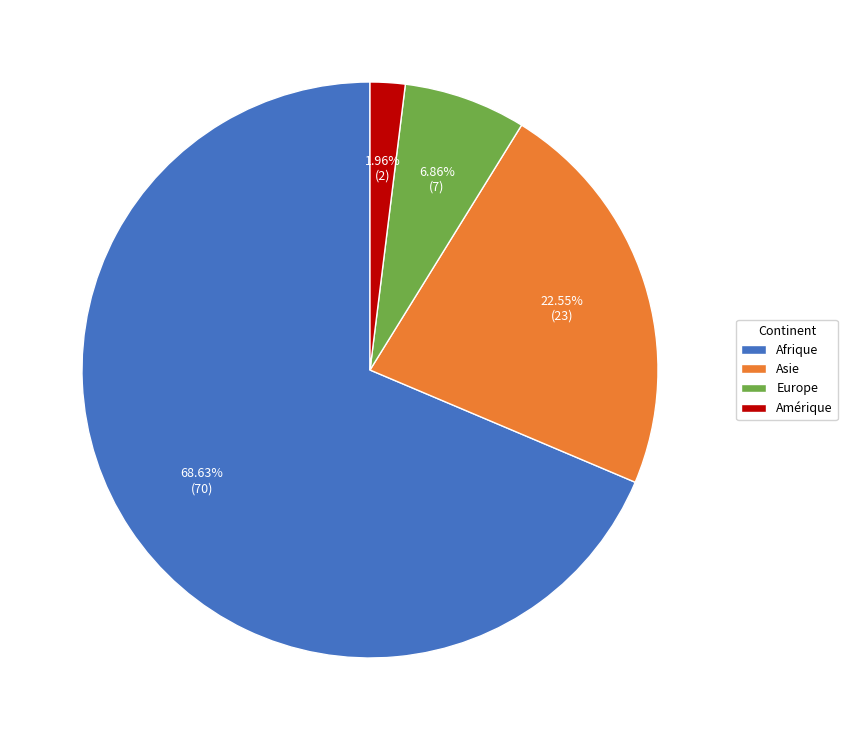

To the nearest percent, what percentage of the pie is Asie?

23%